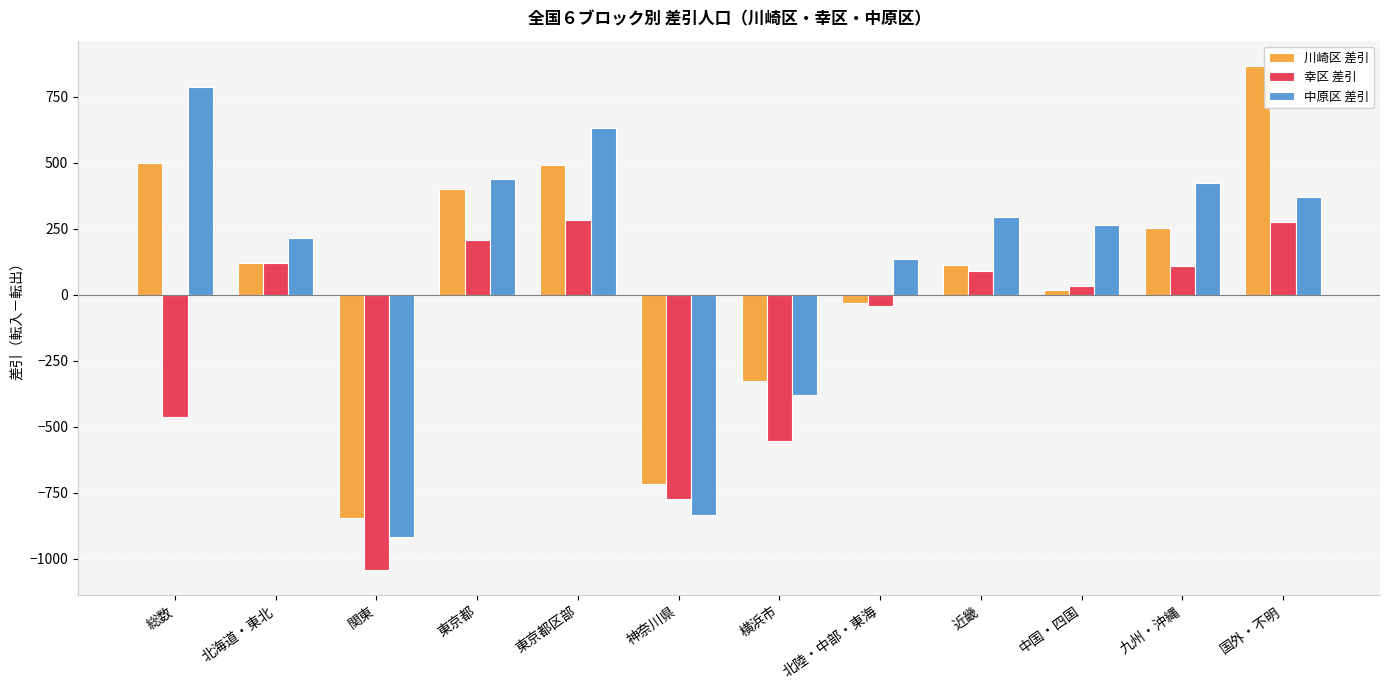

Read the 川崎区 差引 value at 総数.

500